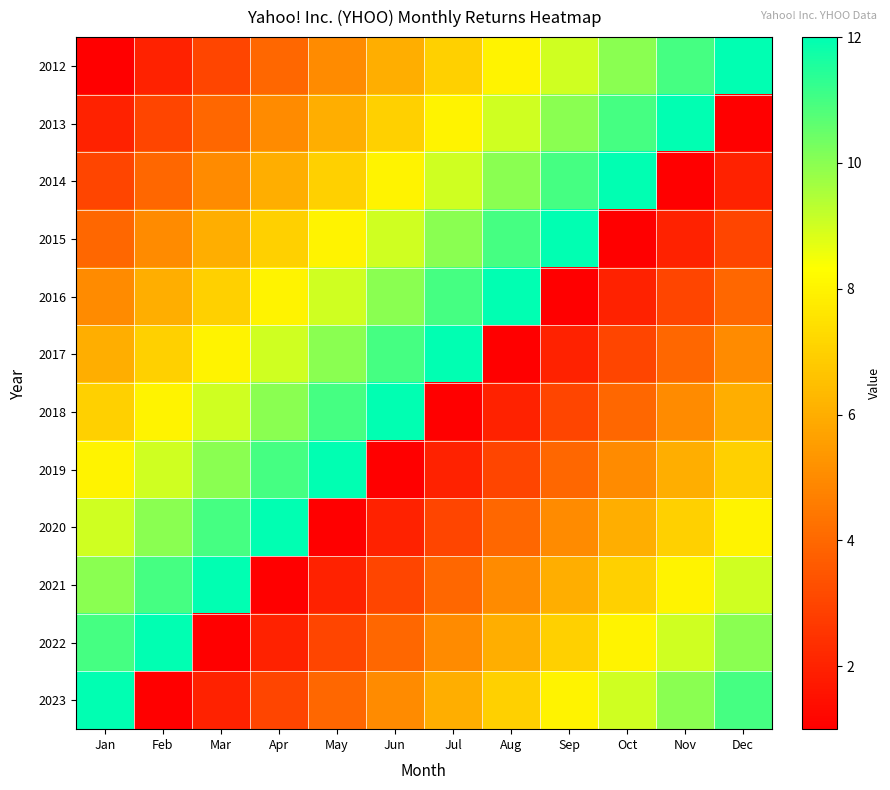

Reading left to right, extract all data points from this chart.

2012: Jan=1	Feb=2	Mar=3	Apr=4	May=5	Jun=6	Jul=7	Aug=8	Sep=9	Oct=10	Nov=11	Dec=12
2013: Jan=2	Feb=3	Mar=4	Apr=5	May=6	Jun=7	Jul=8	Aug=9	Sep=10	Oct=11	Nov=12	Dec=1
2014: Jan=3	Feb=4	Mar=5	Apr=6	May=7	Jun=8	Jul=9	Aug=10	Sep=11	Oct=12	Nov=1	Dec=2
2015: Jan=4	Feb=5	Mar=6	Apr=7	May=8	Jun=9	Jul=10	Aug=11	Sep=12	Oct=1	Nov=2	Dec=3
2016: Jan=5	Feb=6	Mar=7	Apr=8	May=9	Jun=10	Jul=11	Aug=12	Sep=1	Oct=2	Nov=3	Dec=4
2017: Jan=6	Feb=7	Mar=8	Apr=9	May=10	Jun=11	Jul=12	Aug=1	Sep=2	Oct=3	Nov=4	Dec=5
2018: Jan=7	Feb=8	Mar=9	Apr=10	May=11	Jun=12	Jul=1	Aug=2	Sep=3	Oct=4	Nov=5	Dec=6
2019: Jan=8	Feb=9	Mar=10	Apr=11	May=12	Jun=1	Jul=2	Aug=3	Sep=4	Oct=5	Nov=6	Dec=7
2020: Jan=9	Feb=10	Mar=11	Apr=12	May=1	Jun=2	Jul=3	Aug=4	Sep=5	Oct=6	Nov=7	Dec=8
2021: Jan=10	Feb=11	Mar=12	Apr=1	May=2	Jun=3	Jul=4	Aug=5	Sep=6	Oct=7	Nov=8	Dec=9
2022: Jan=11	Feb=12	Mar=1	Apr=2	May=3	Jun=4	Jul=5	Aug=6	Sep=7	Oct=8	Nov=9	Dec=10
2023: Jan=12	Feb=1	Mar=2	Apr=3	May=4	Jun=5	Jul=6	Aug=7	Sep=8	Oct=9	Nov=10	Dec=11